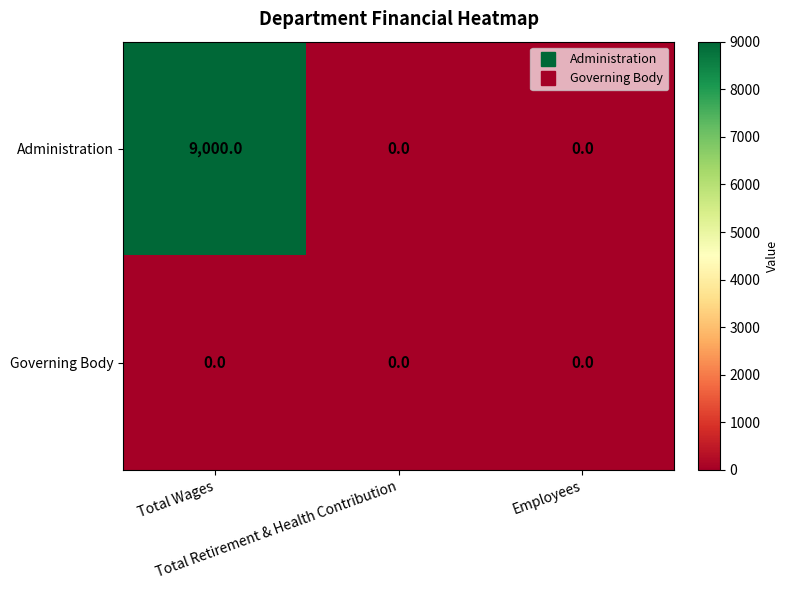

Which series has the widest spread of values?

Administration